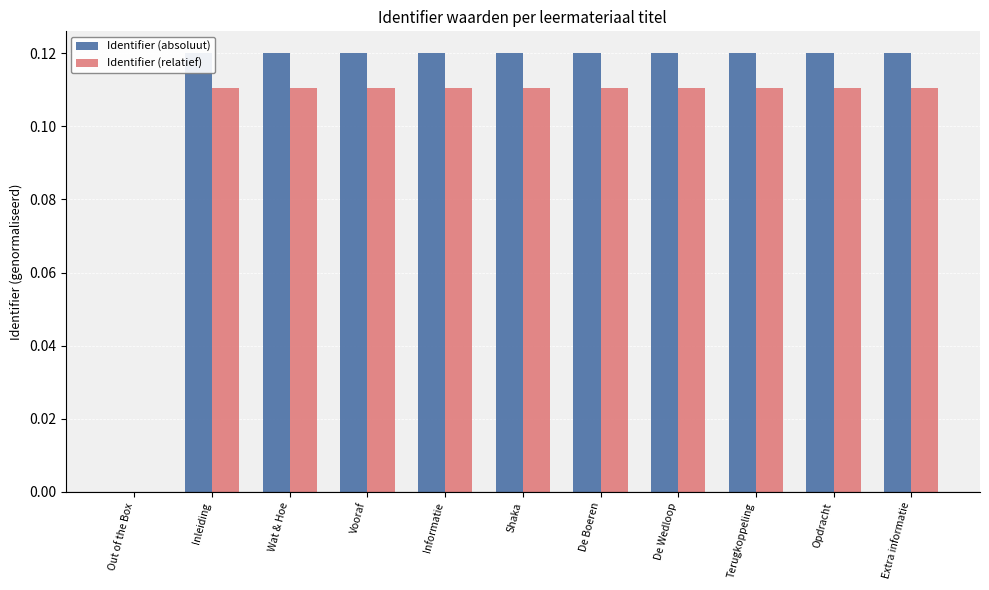

Is the value of Identifier (absoluut) at Opdracht greater than the value of Identifier (relatief) at Out of the Box?

Yes